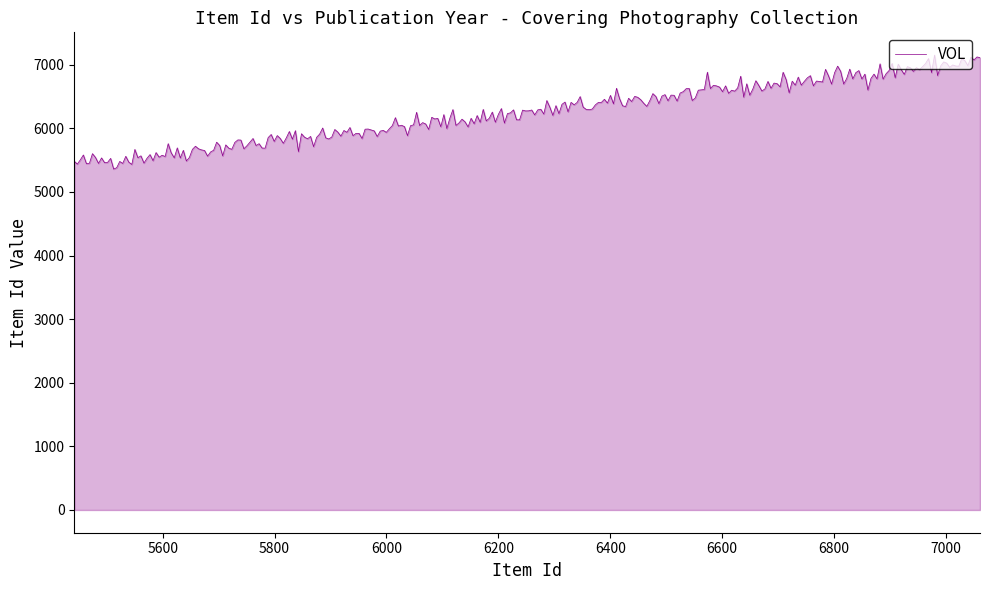

Does the chart have visible grid lines?

No